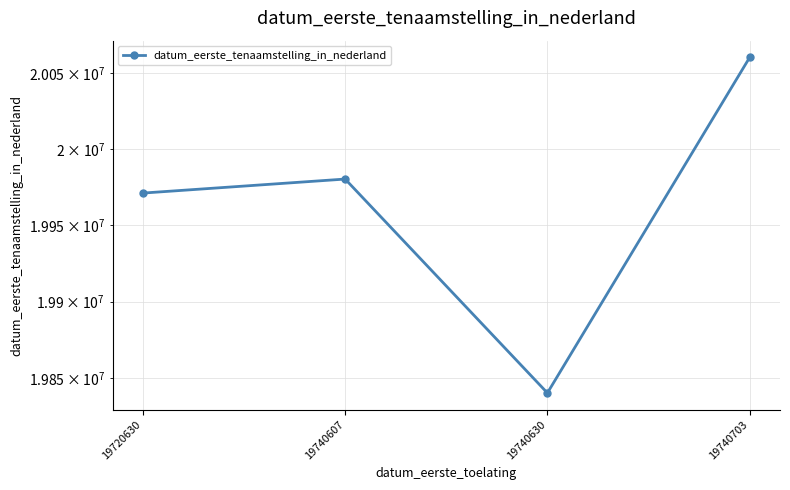

Which has a higher value, 19740630 or 19740607?

19740607